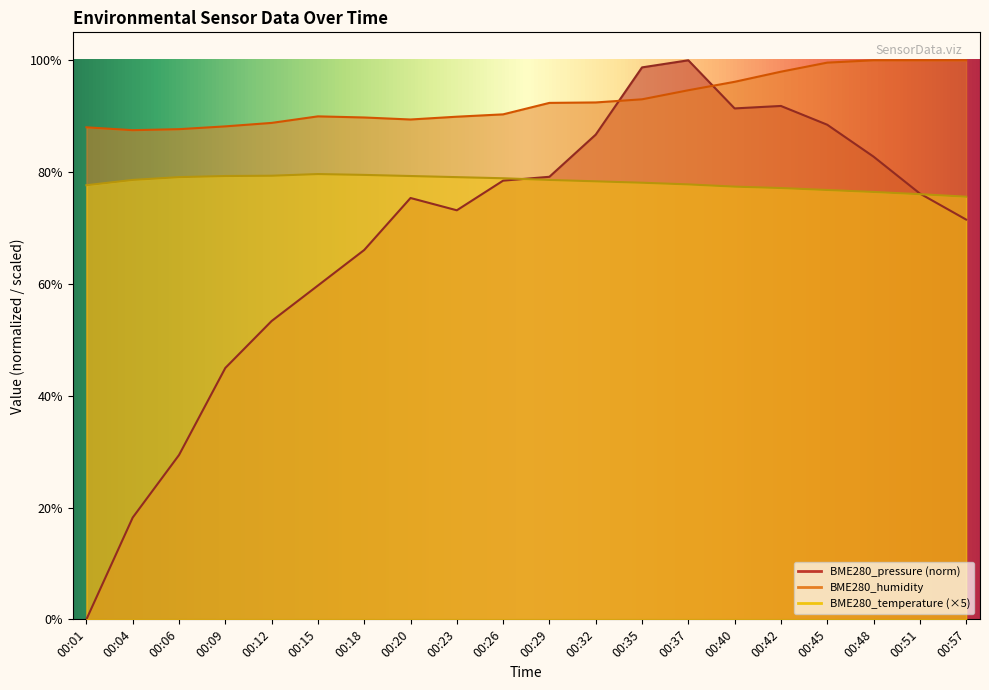

Where do BME280_pressure and BME280_temperature first cross each other?

00:26 and 00:29